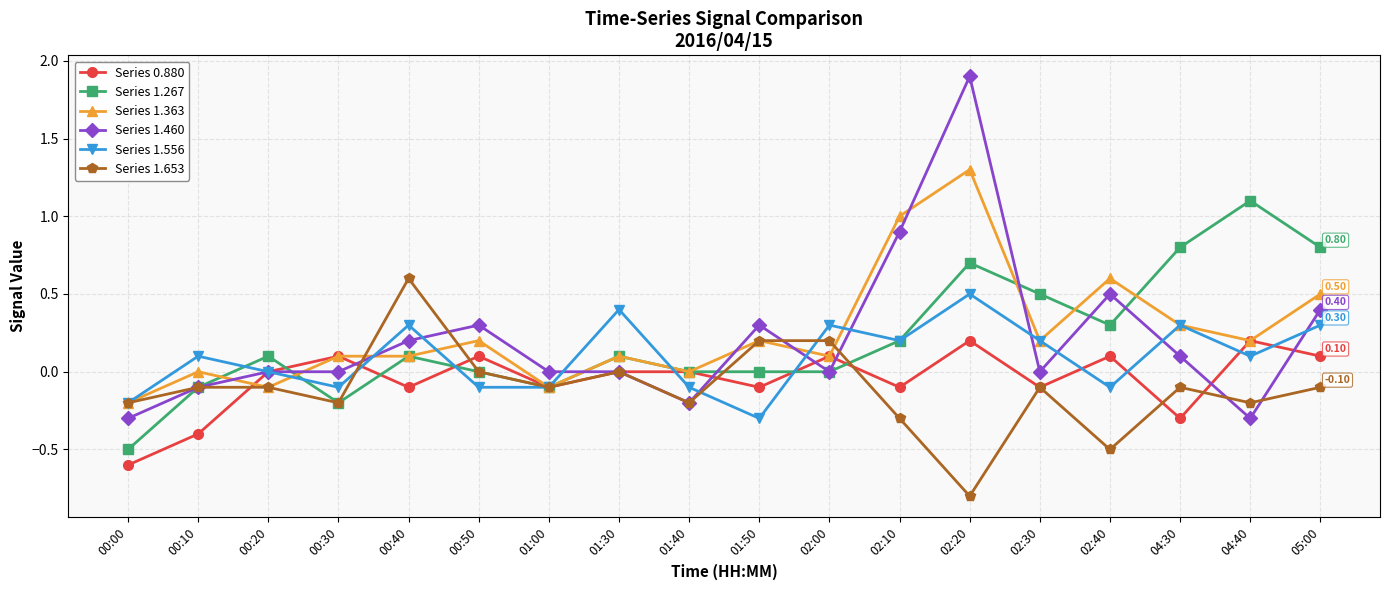

How many series are shown in this chart?

6